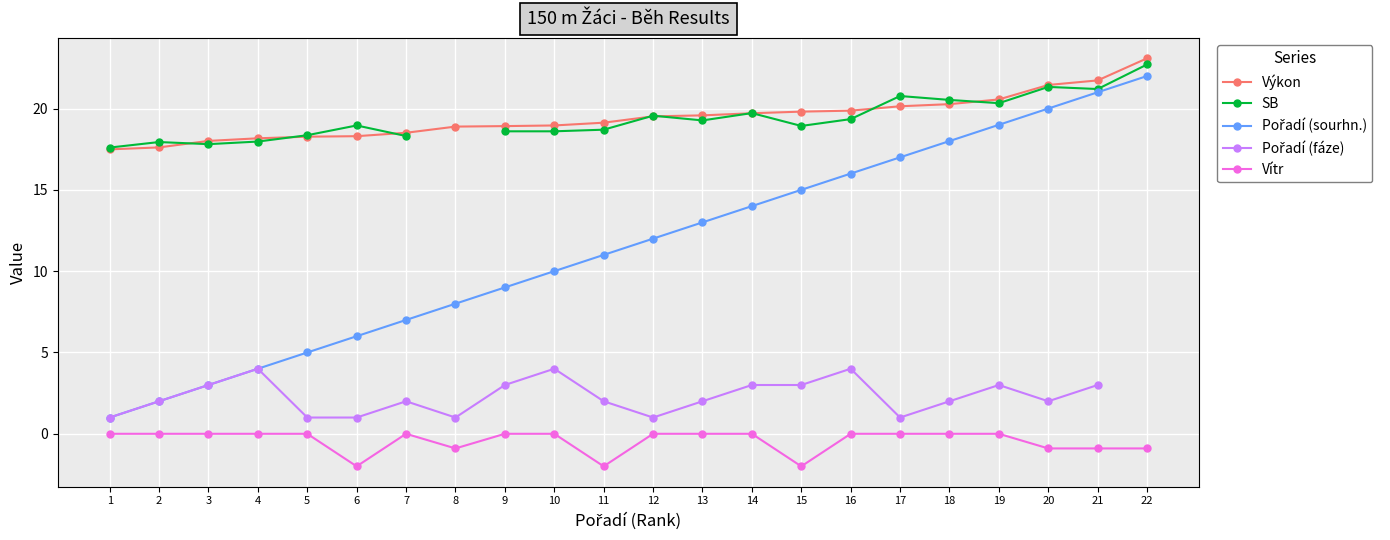

The value of Pořadí (sourhn.) at 3 is 3.0. True or false?

True